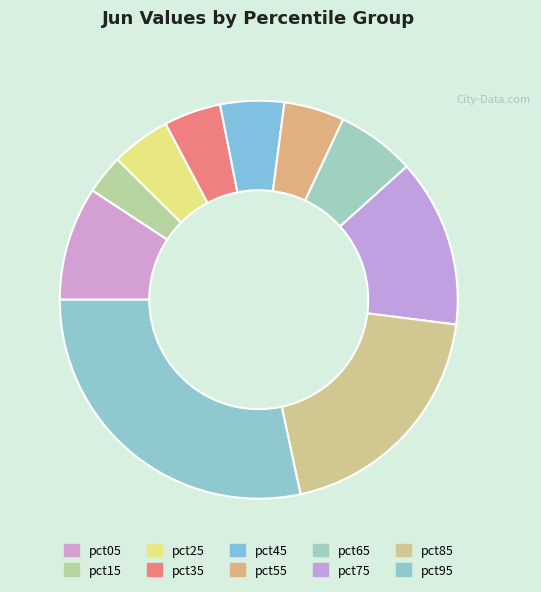

Does pct25 represent more than half of the total?

No